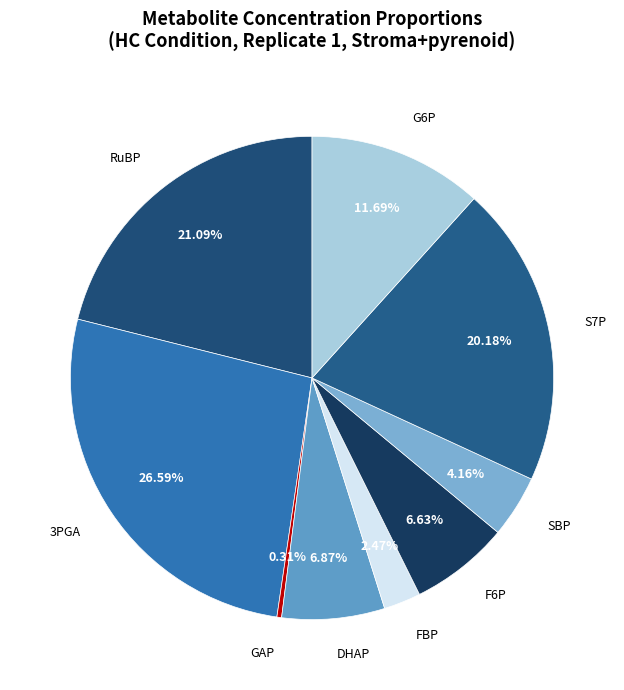

How many slices are in this pie chart?

9